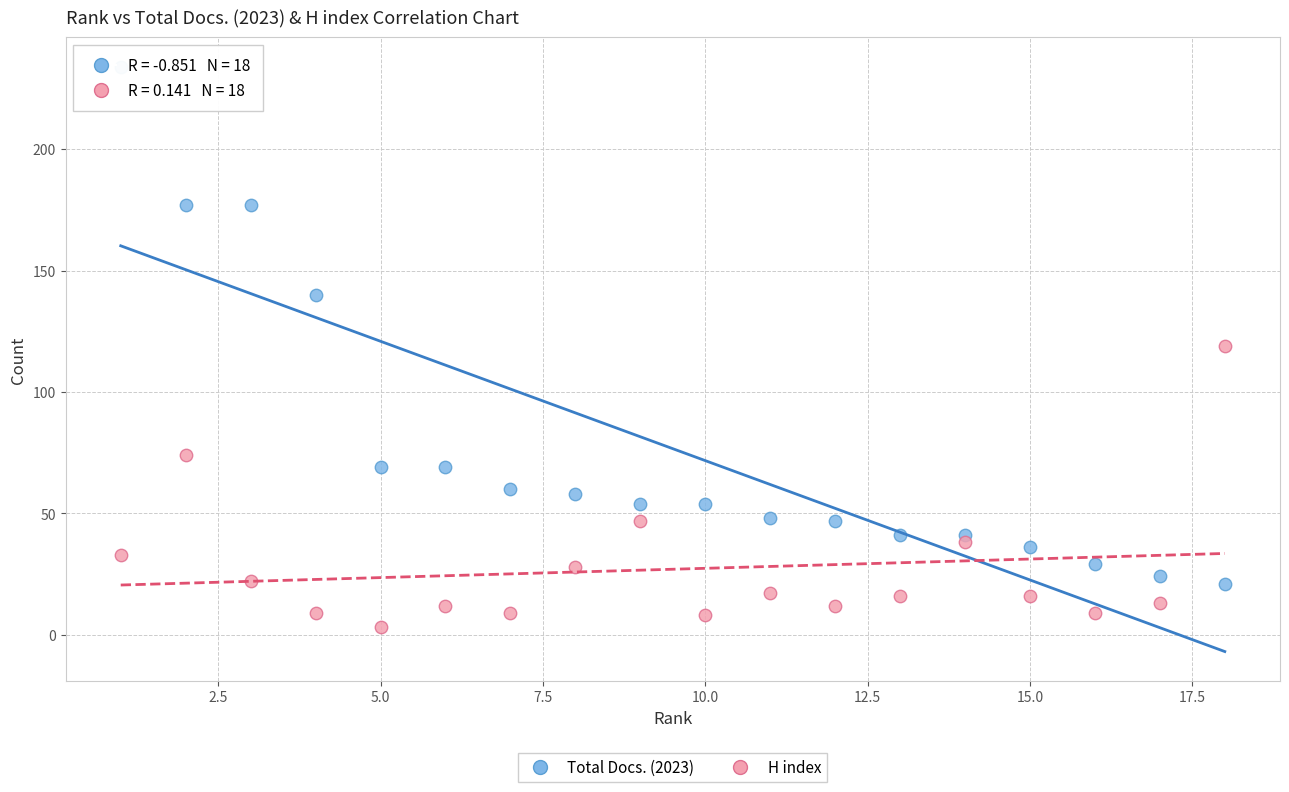

Which series contains the lowest Y value?

H index